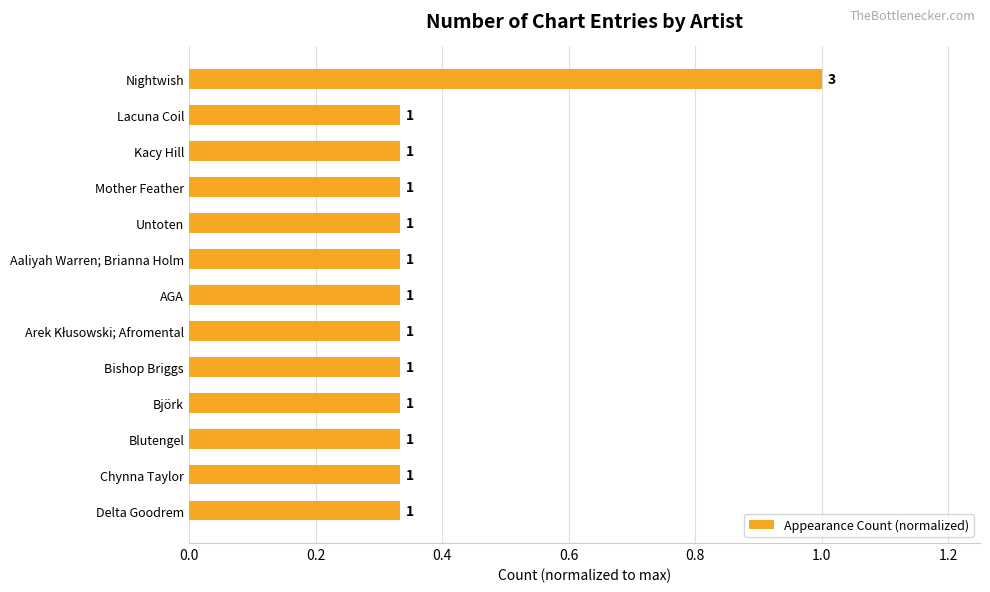

Which category has the highest value across all series?

Nightwish